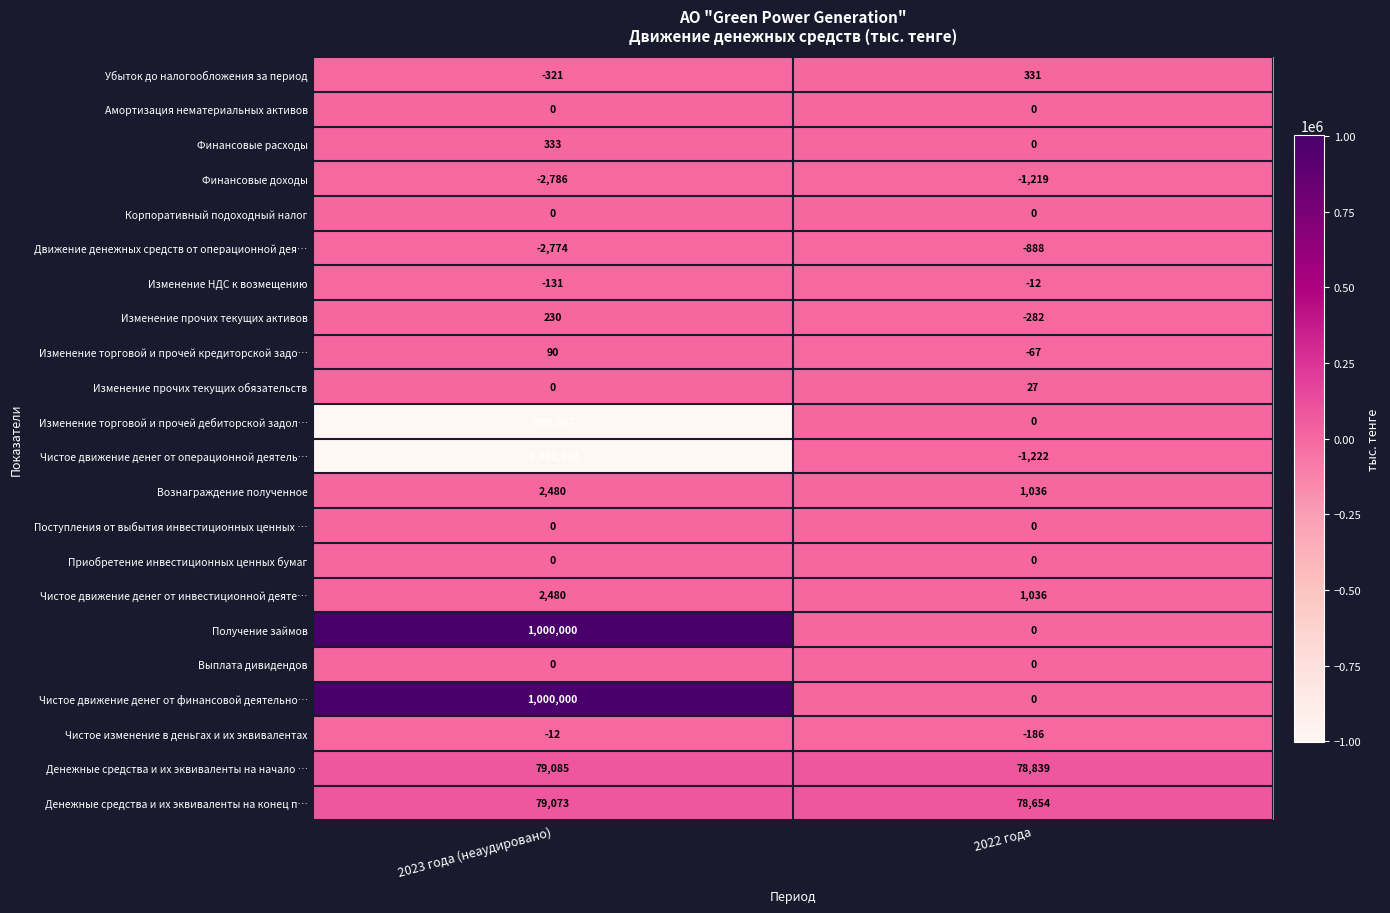

What is the smallest value displayed?

-1002492